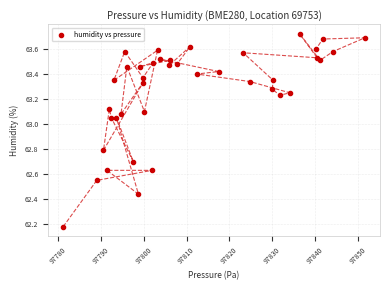

What is the range of X values (max minus min)?

70.5